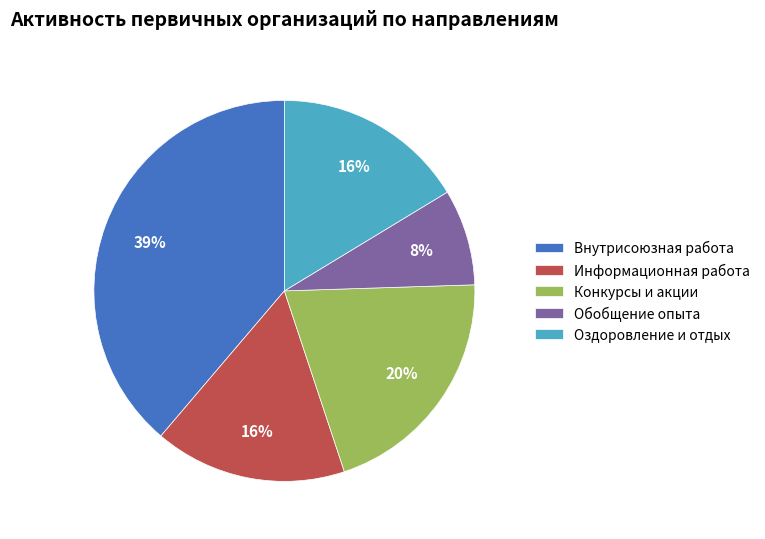

How many slices are in this pie chart?

5